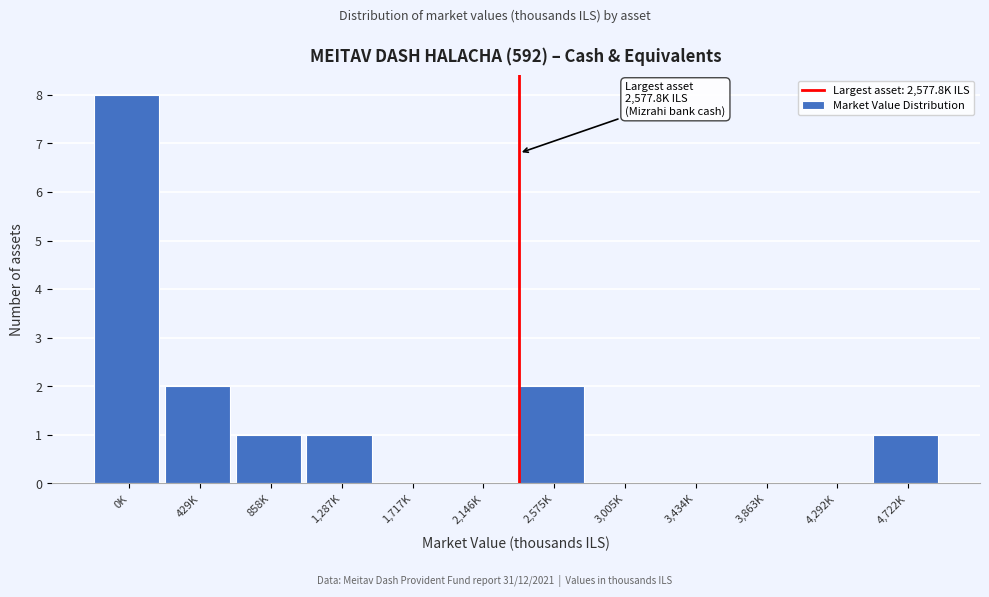

Reading left to right, transcribe all the data shown in this chart.

0K=8	429K=2	858K=1	1,287K=1	1,717K=0	2,146K=0	2,575K=2	3,005K=0	3,434K=0	3,863K=0	4,292K=0	4,722K=1